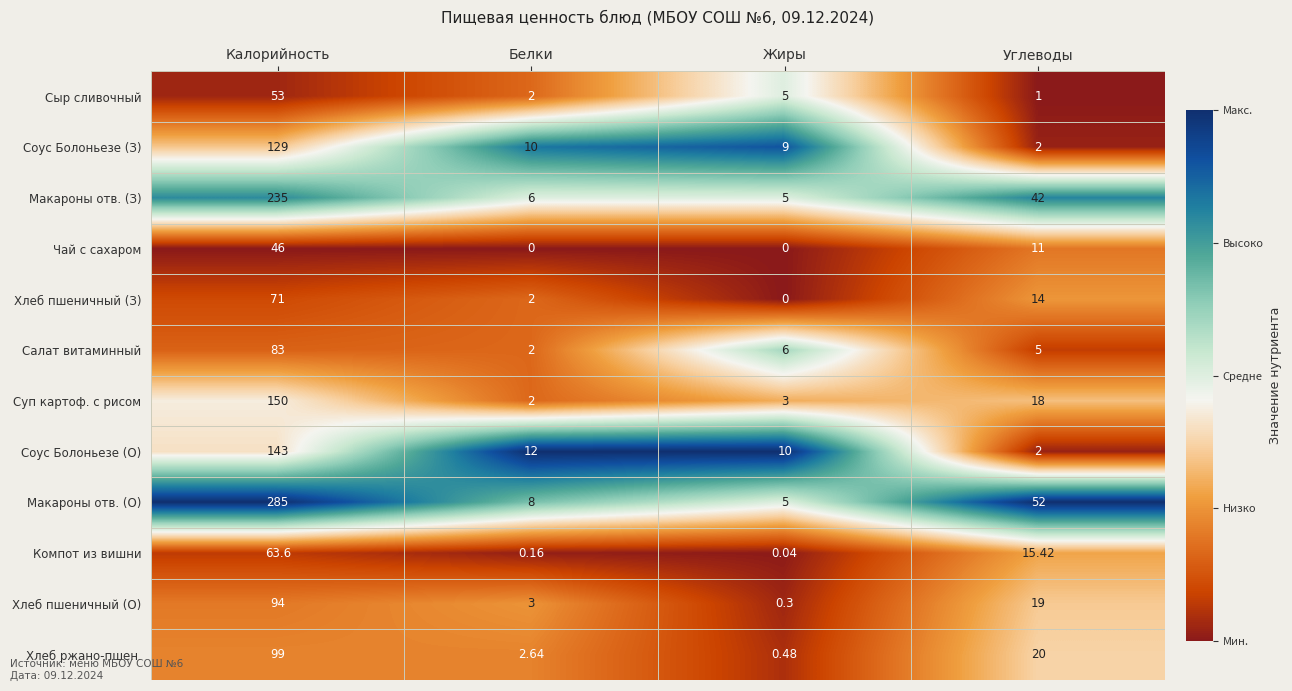

Which series changed the most between Белки and Жиры?

Салат витаминный